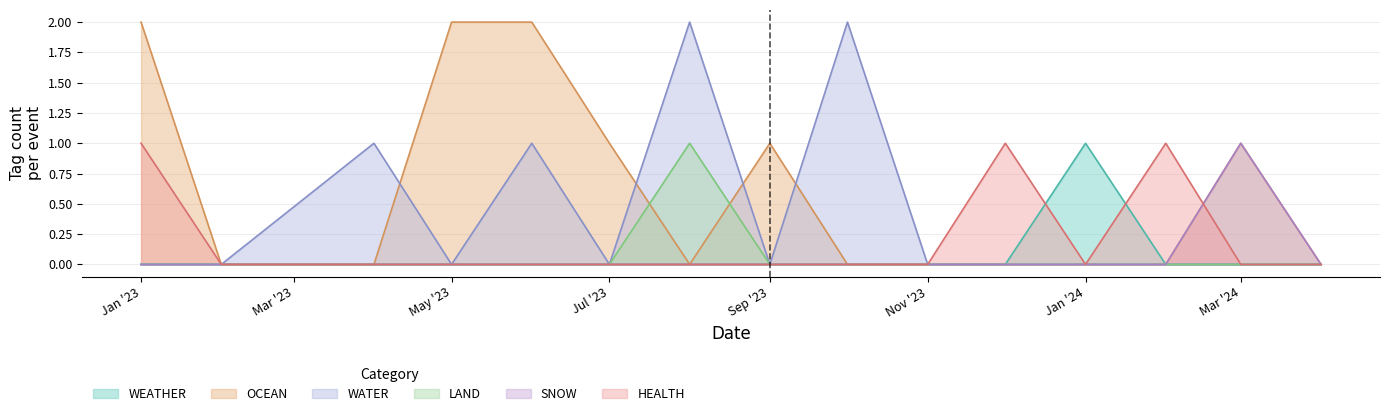

The WEATHER series shows 0 at Jan '23. True or false?

True